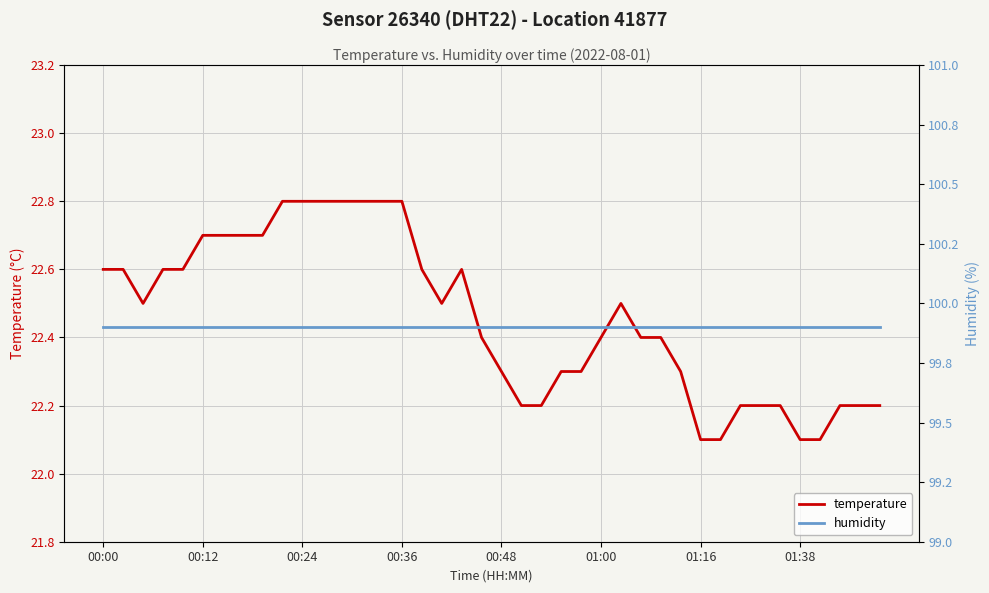

True or false: temperature and humidity cross at least once.

False